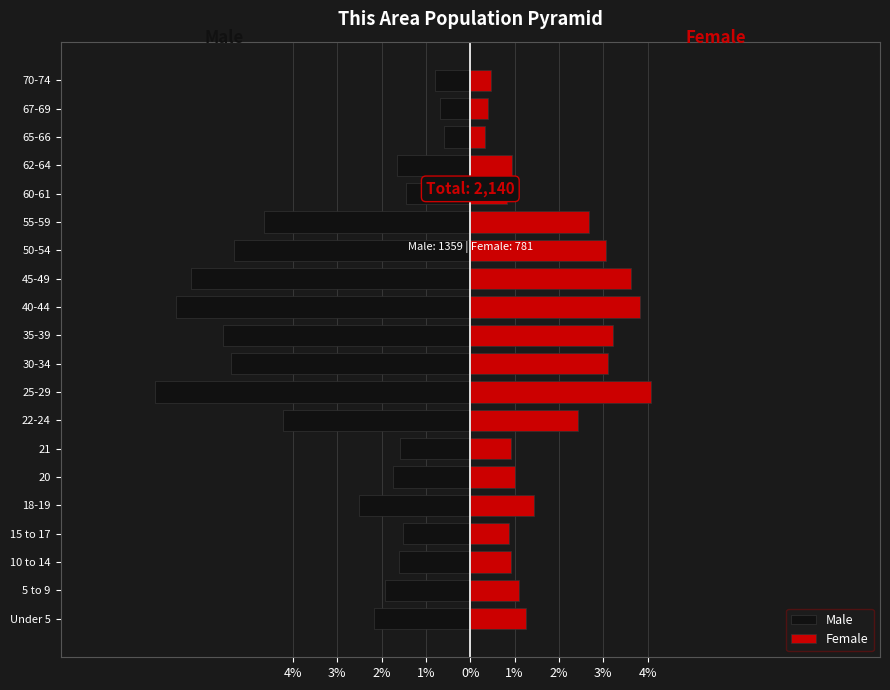

What is the difference between the maximum and minimum values in the Male series?

6.5